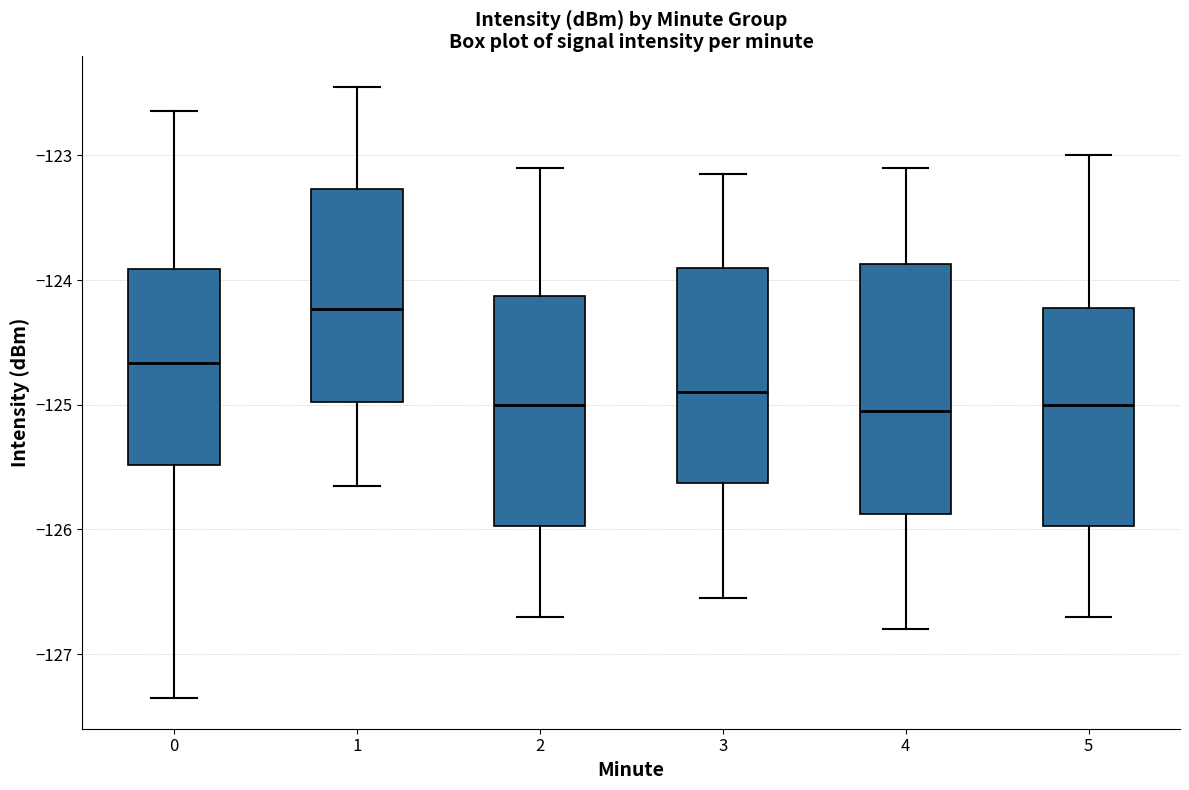

Which box's median line is the highest?

1